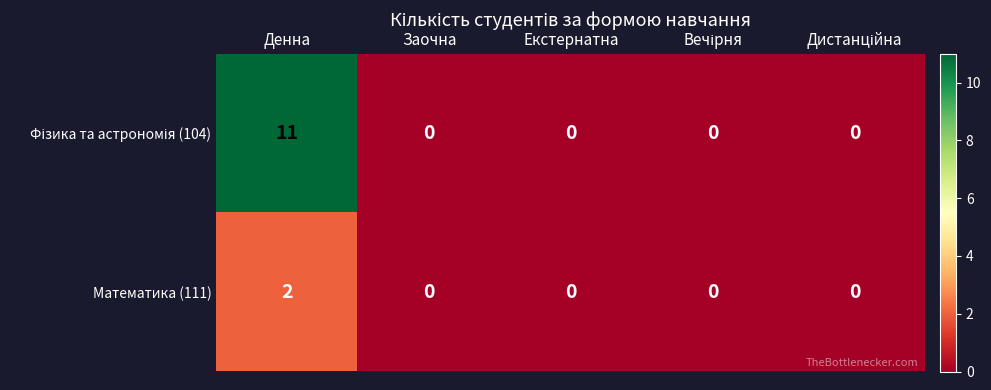

At which category is the sum across all series the highest?

Денна